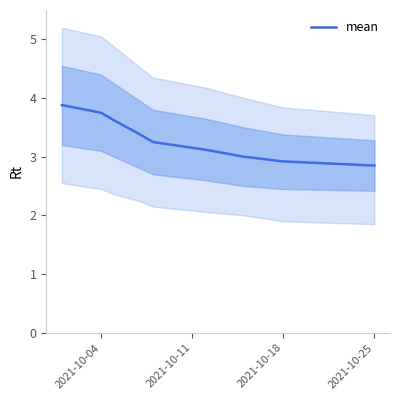

What is the sum of all values?

33.3